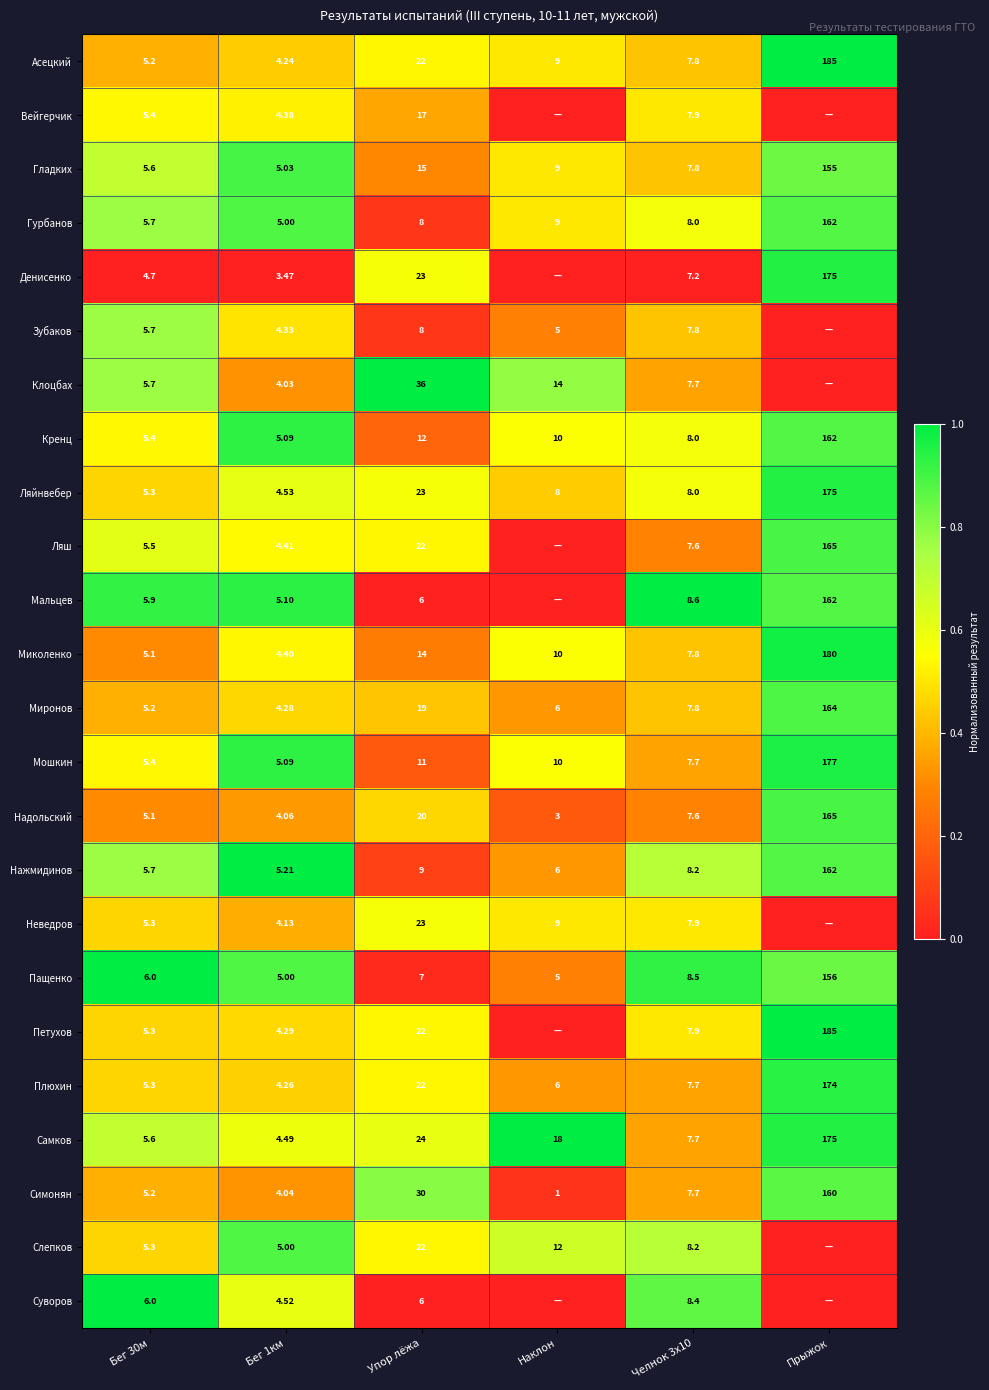

Which has a higher value, Челнок 3х10 or Прыжок?

Прыжок